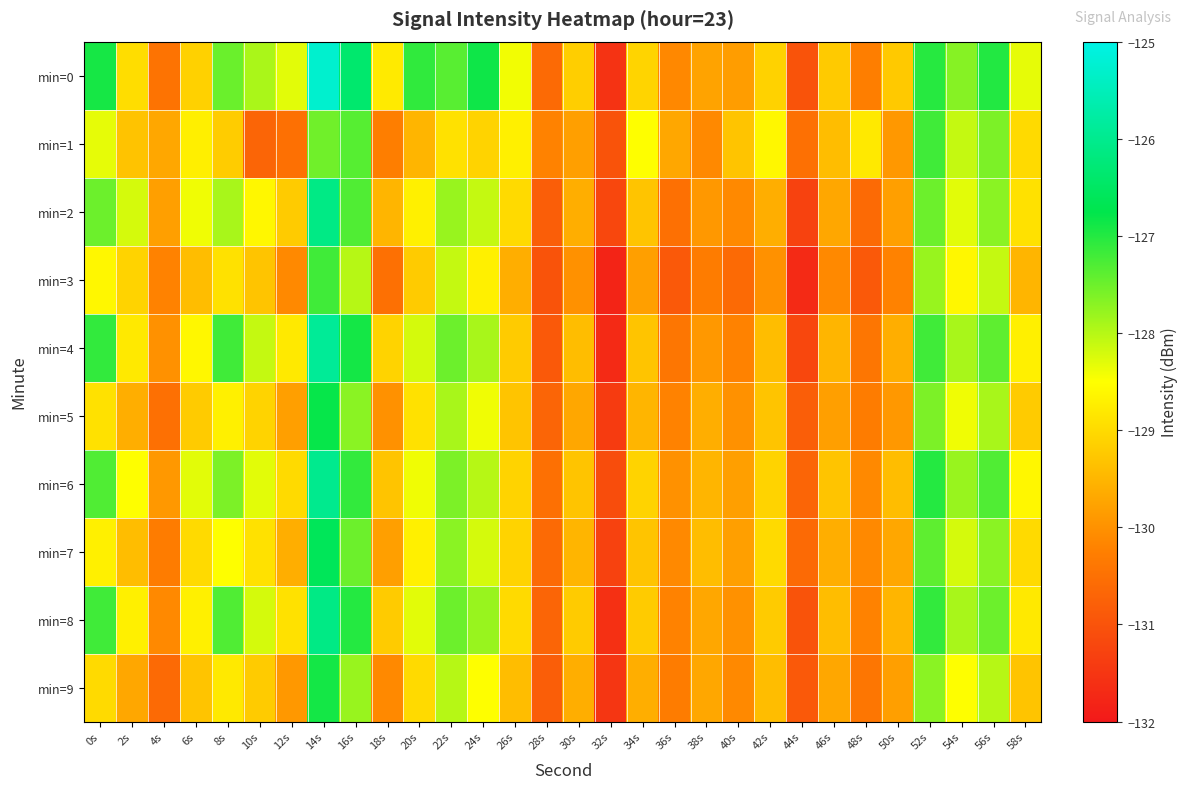

Which has a higher value, 56s or 36s?

56s